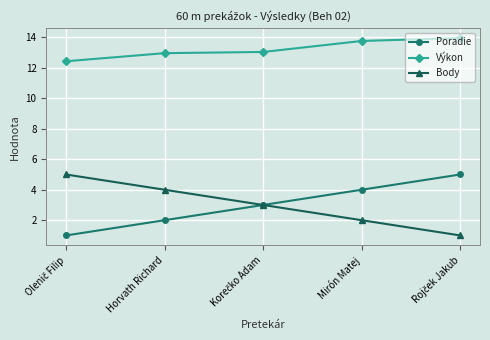

Is this an area chart (filled region under the line)?

No